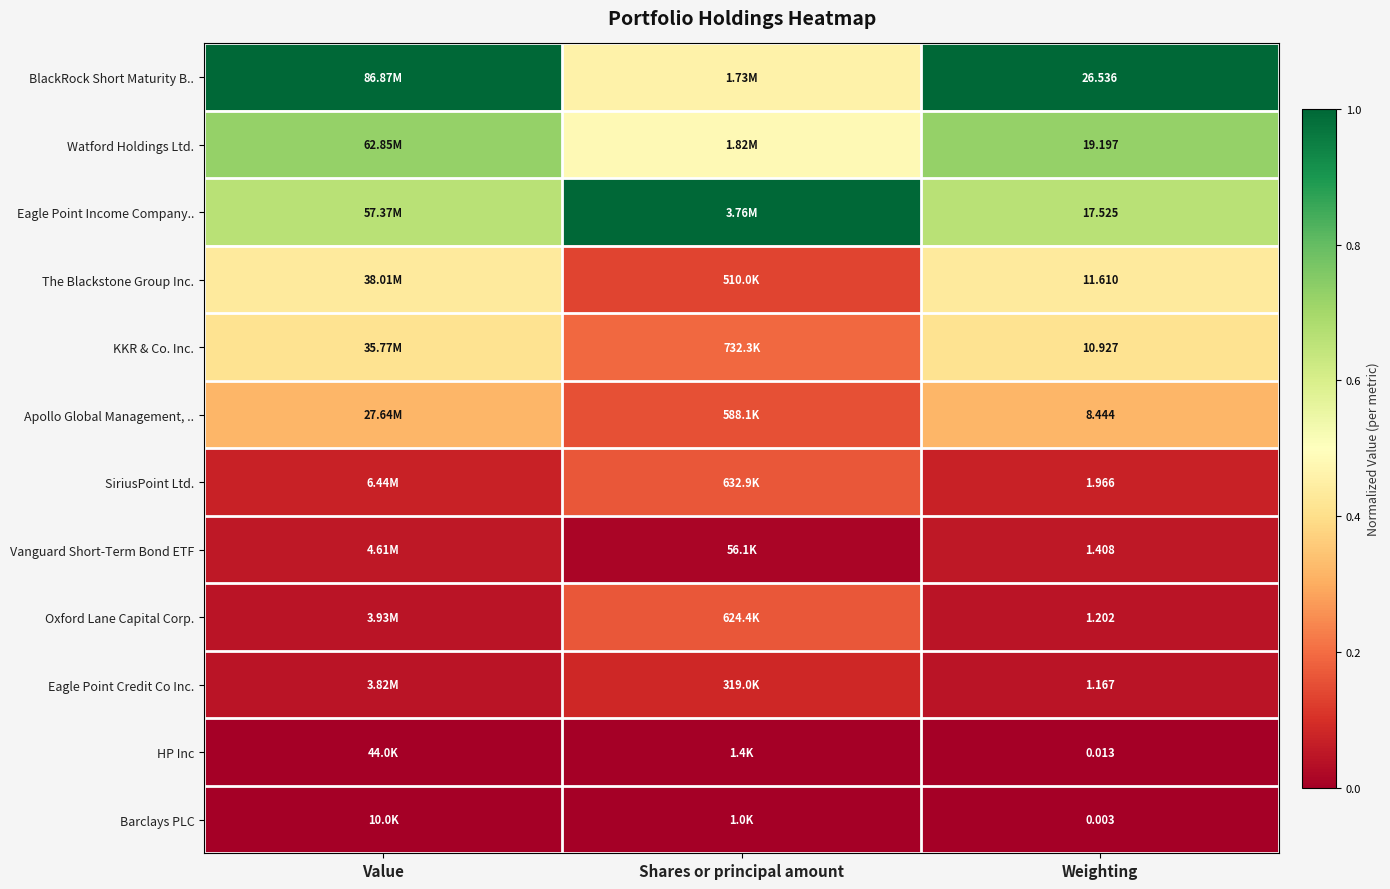

Is the value of The Blackstone Group Inc. at Weighting greater than the value of Eagle Point Income Company.. at Weighting?

No